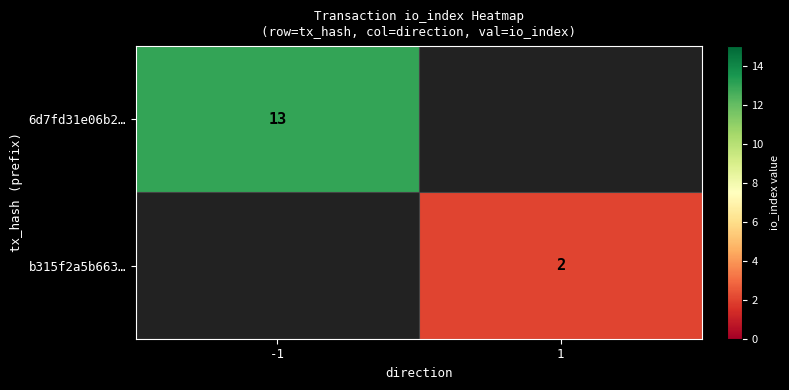

The value of b315f2a5b663… at 1 is 2. True or false?

True